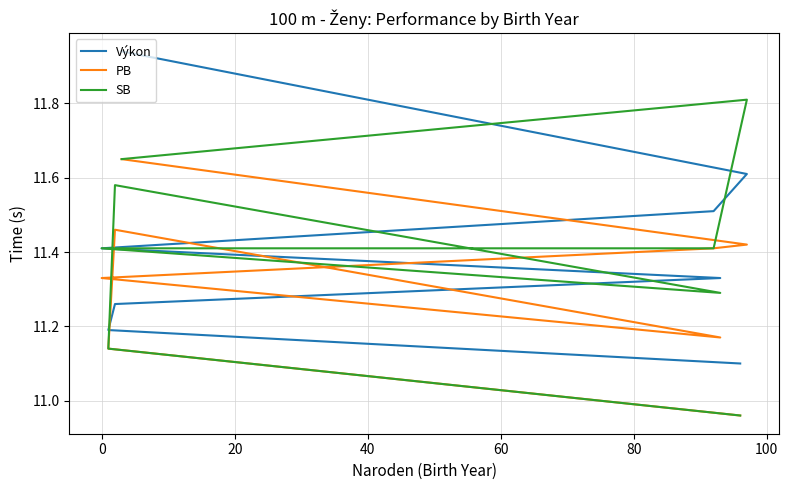

How many lines are shown in the chart?

3